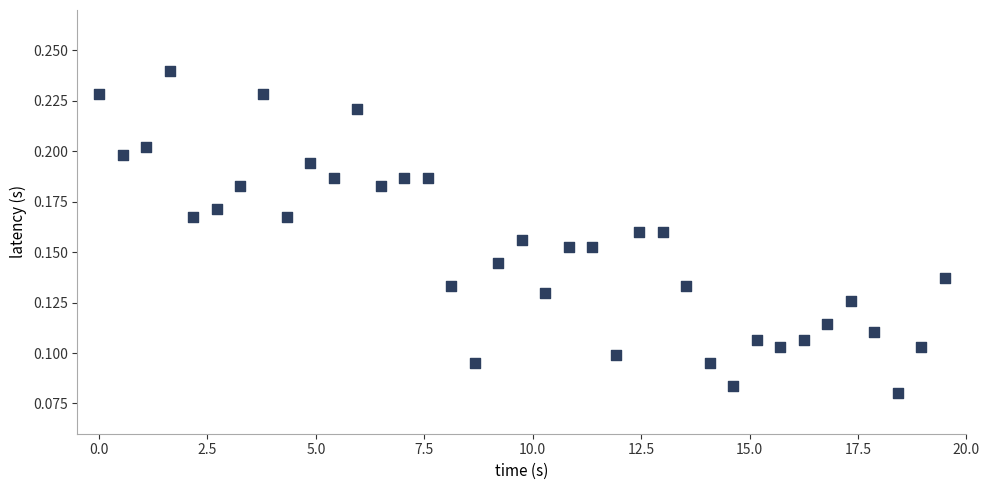

What is the range of X values (max minus min)?

19.5